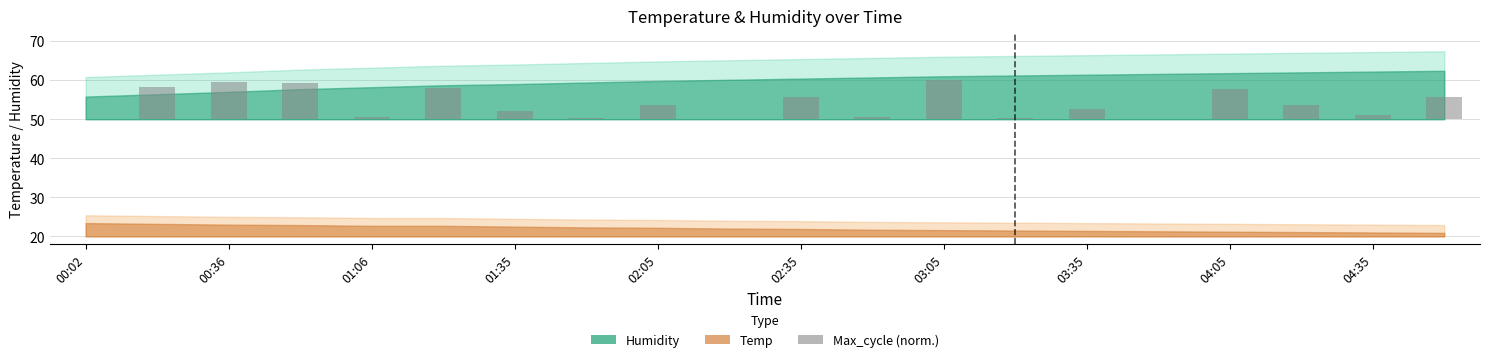

What is the label of the 6th bar from the right?

03:35